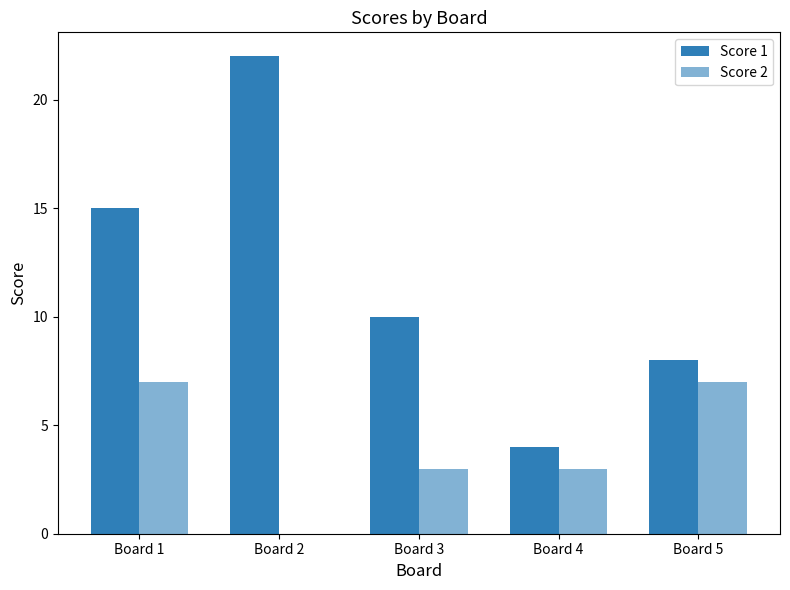

At which category is the sum across all series the highest?

Board 1